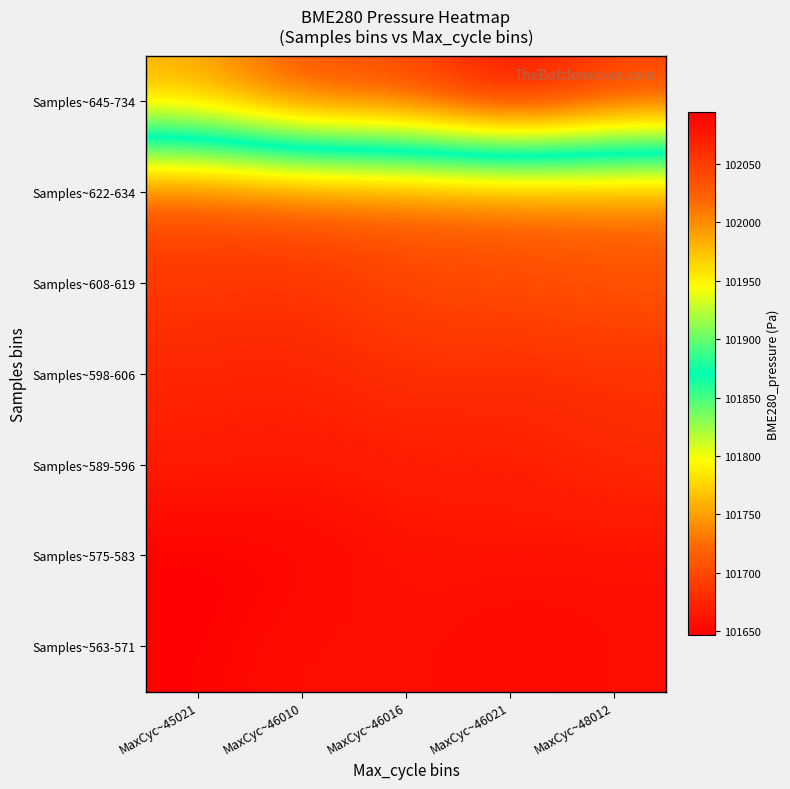

What is the total value across all series at MaxCyc~48012?

714026.9